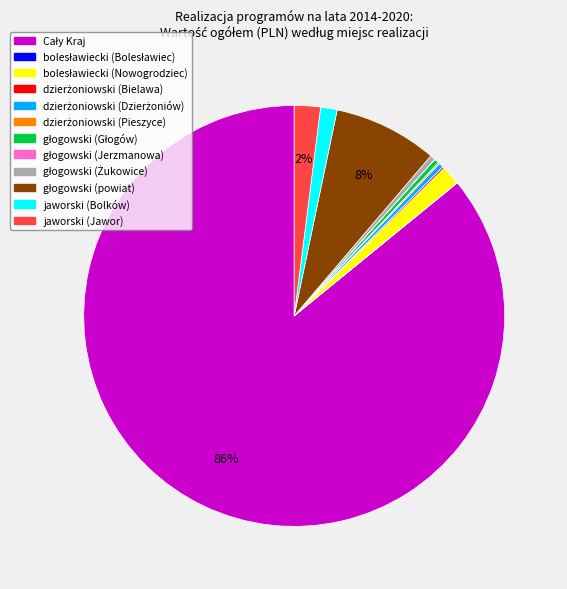

What percentage is the jaworski (Bolków) slice, to the nearest percent?

1%